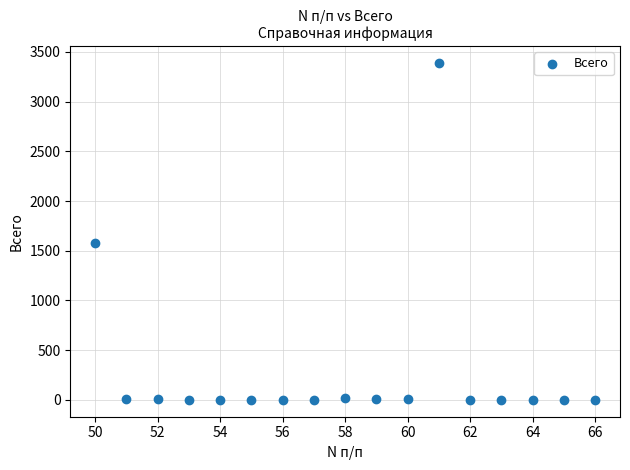

What is the range of X values (max minus min)?

16.0